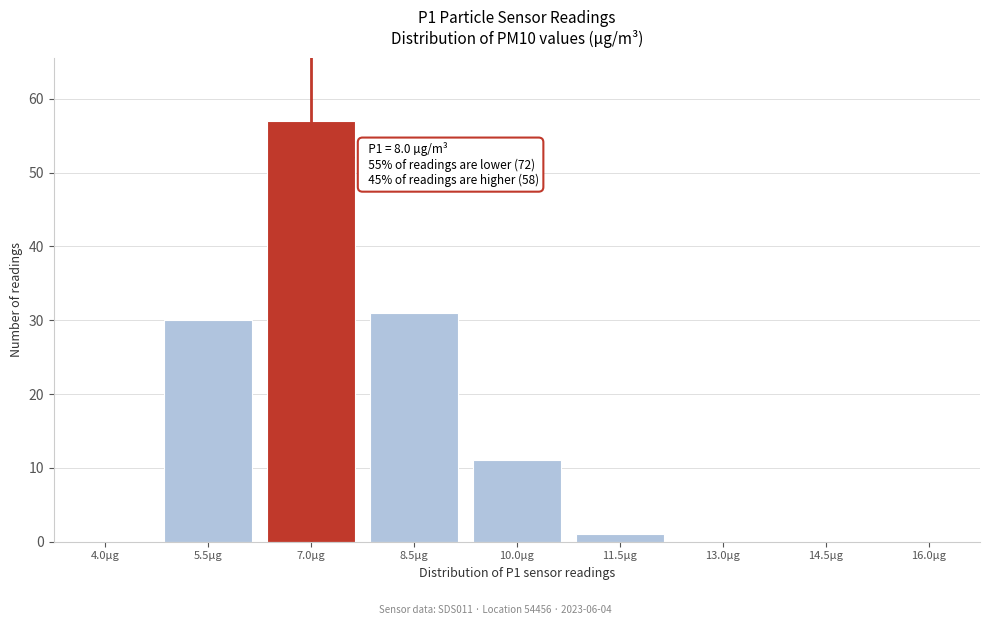

Reading right to left, what are all the values shown in this chart?

16.0µg=0	14.5µg=0	13.0µg=0	11.5µg=1	10.0µg=11	8.5µg=31	7.0µg=57	5.5µg=30	4.0µg=0